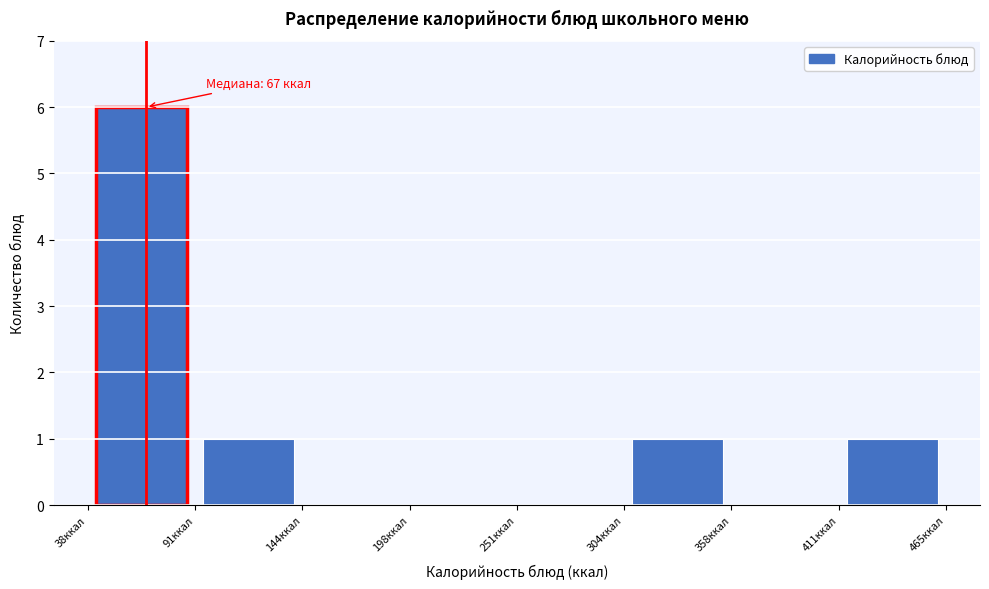

Over which range of the x-axis is the bar tallest?

40 to 90